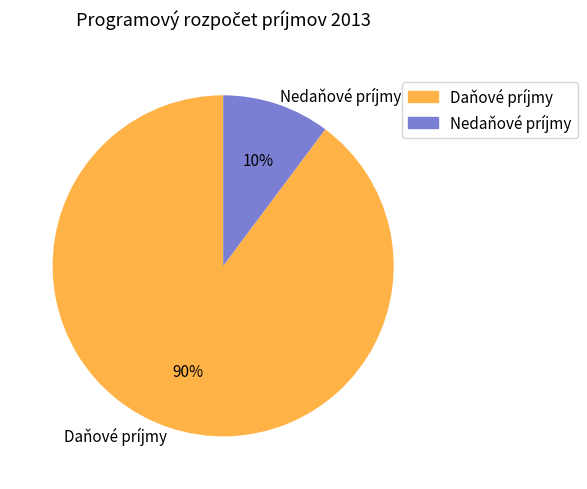

To the nearest percent, what portion does Daňové príjmy represent?

90%